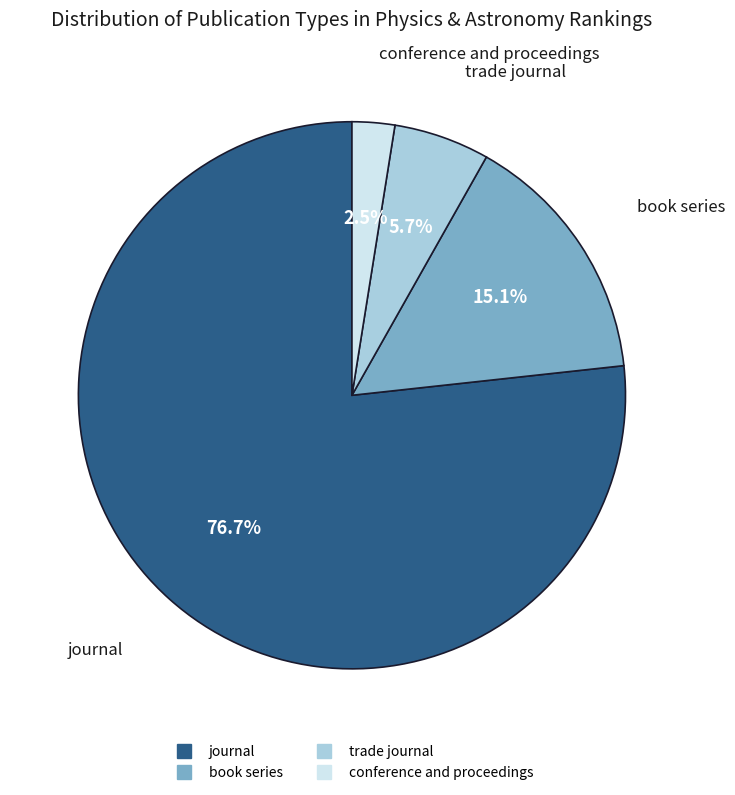

Between journal and book series, which is larger?

journal